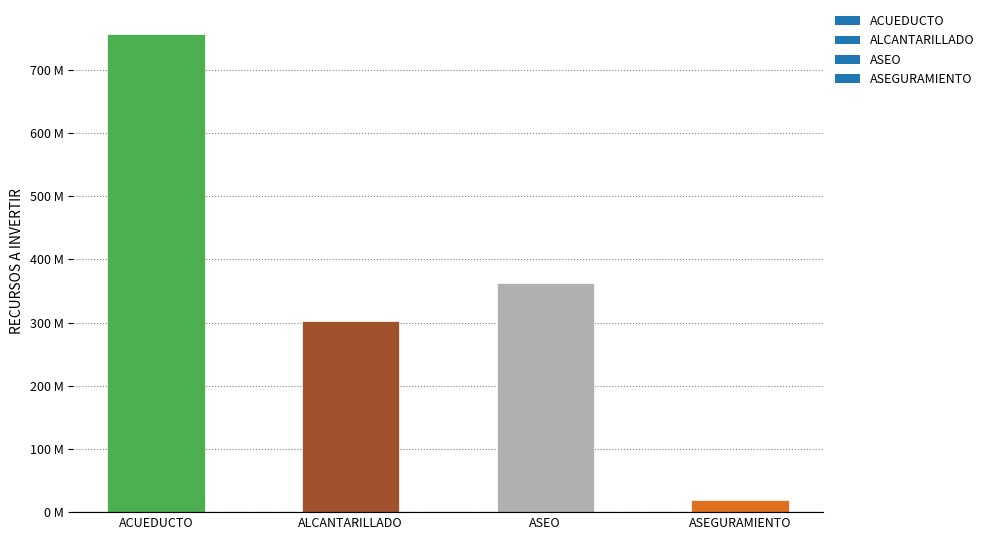

Between ASEGURAMIENTO and ACUEDUCTO, which is larger?

ACUEDUCTO